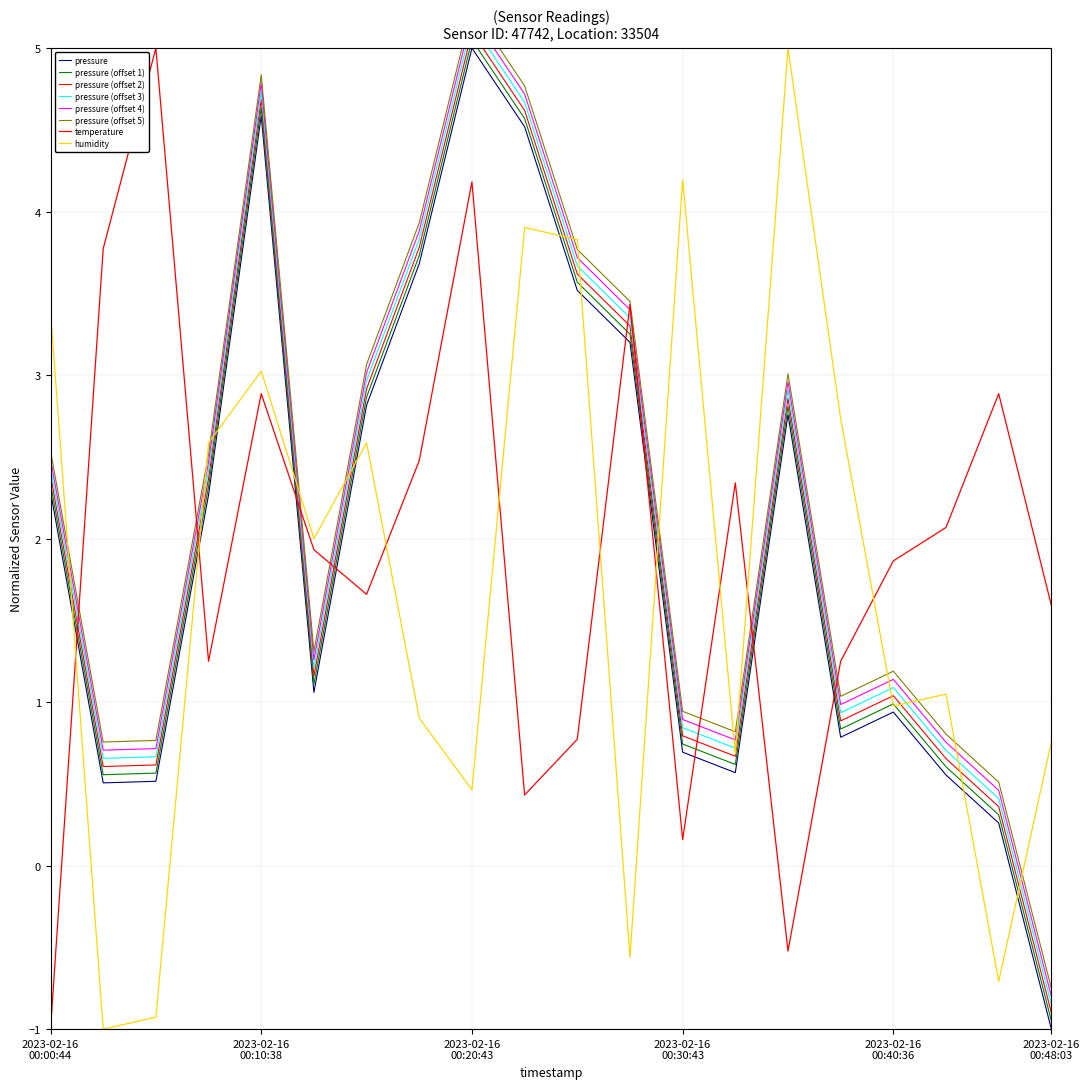

How many negative values does the temperature series have?

2